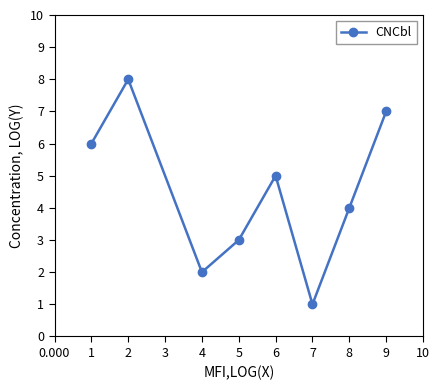

Where is the first local minimum?

4